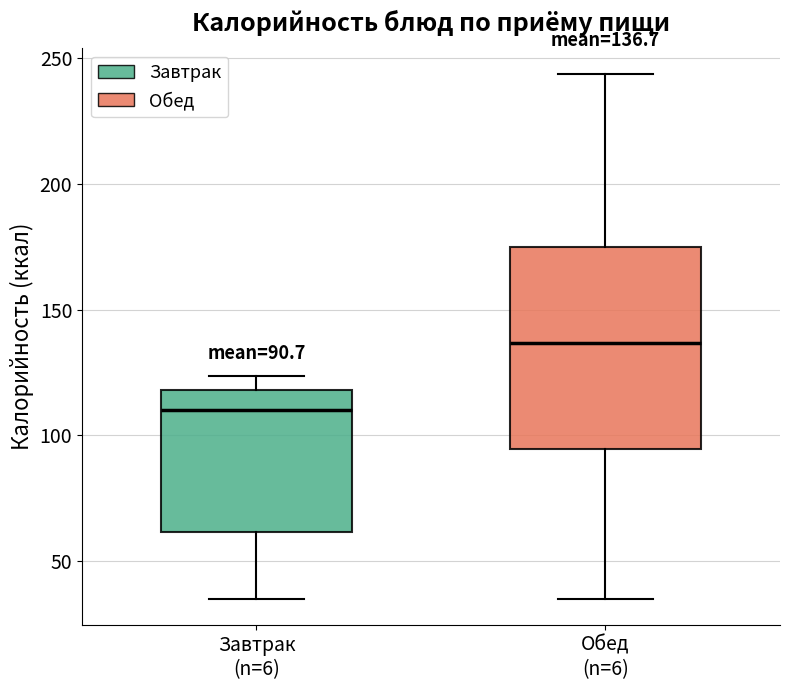

Which box's median line is the highest?

Обед (n=6)